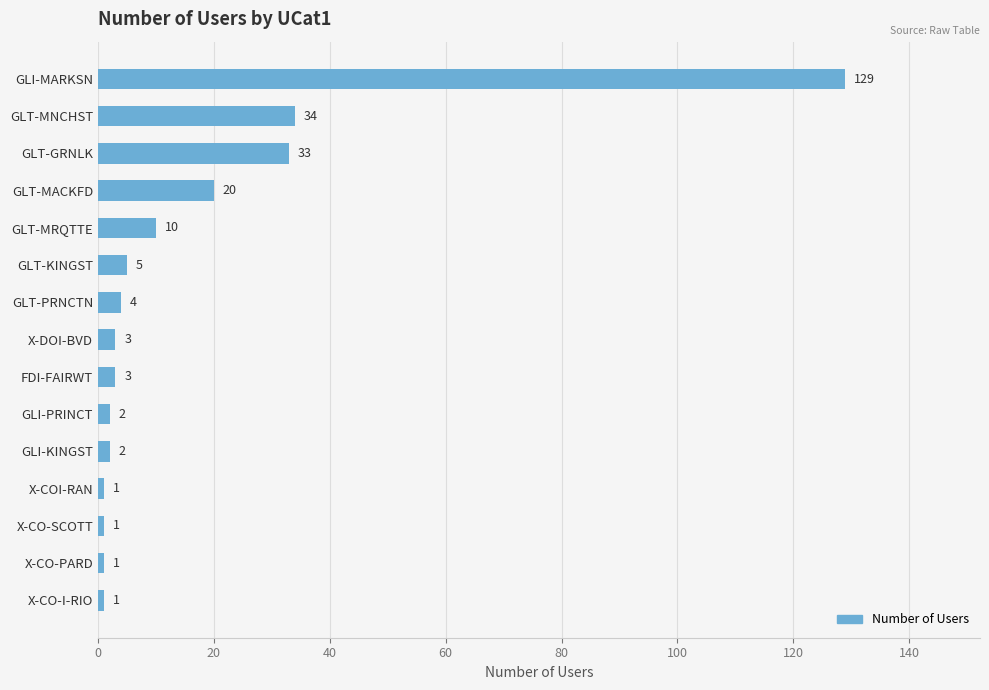

Reading bottom to top, extract all data points from this chart.

X-CO-I-RIO=1	X-CO-PARD=1	X-CO-SCOTT=1	X-COI-RAN=1	GLI-KINGST=2	GLI-PRINCT=2	FDI-FAIRWT=3	X-DOI-BVD=3	GLT-PRNCTN=4	GLT-KINGST=5	GLT-MRQTTE=10	GLT-MACKFD=20	GLT-GRNLK=33	GLT-MNCHST=34	GLI-MARKSN=129